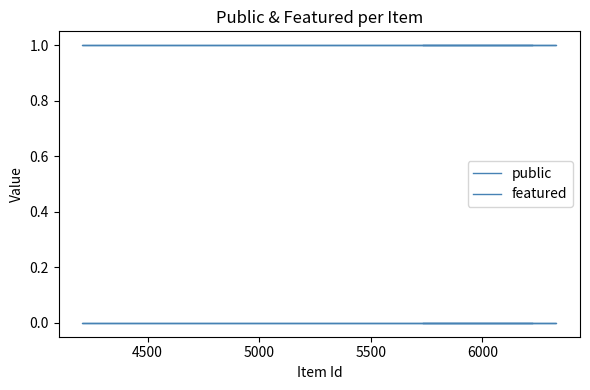

How many lines are shown in the chart?

2